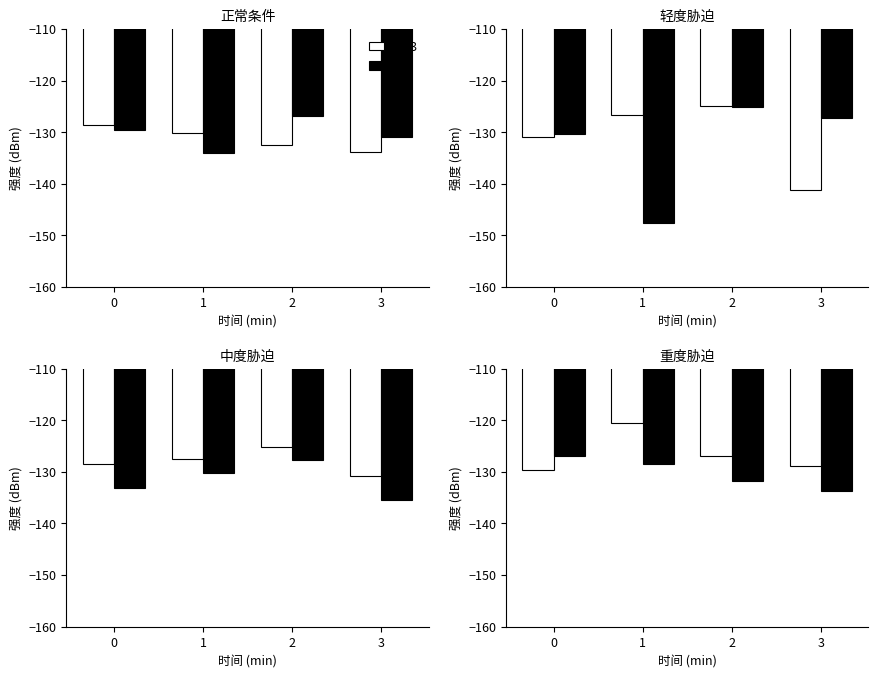

The value of CK at 1 is -214.1. True or false?

False